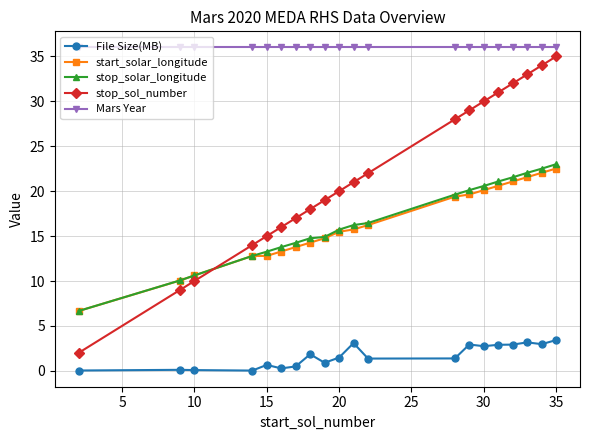

What is the value of the start_solar_longitude point at the 13th from the left?

19.4